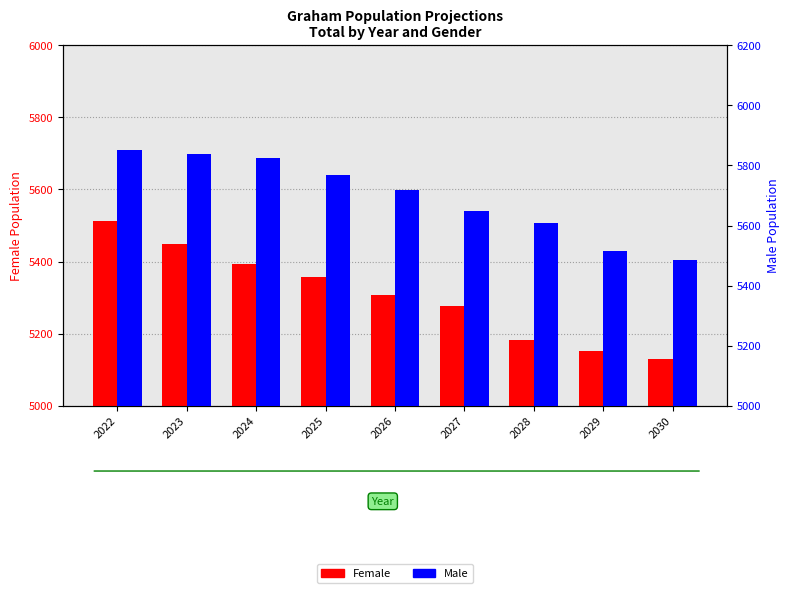

What is the smallest value displayed?

5130.8